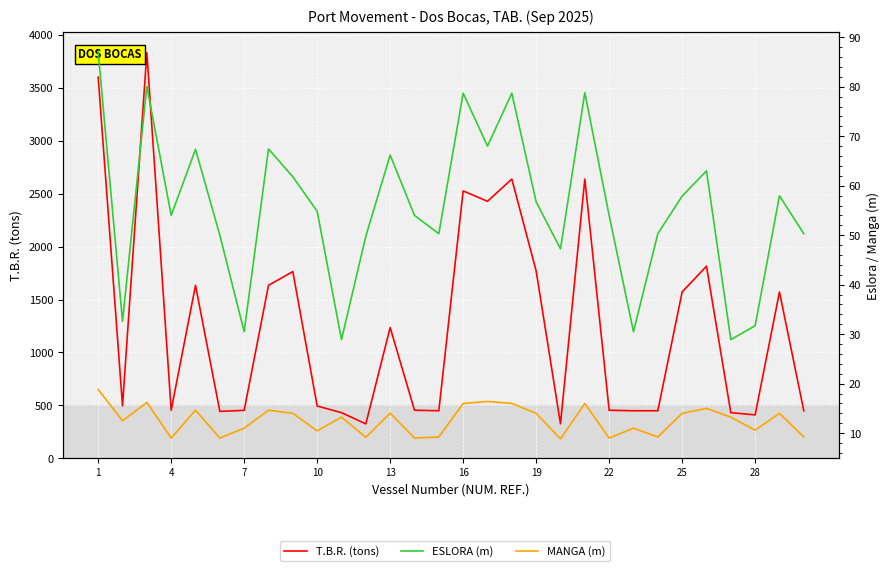

Between 16 and 16, which series saw the biggest shift?

T.B.R. (tons)